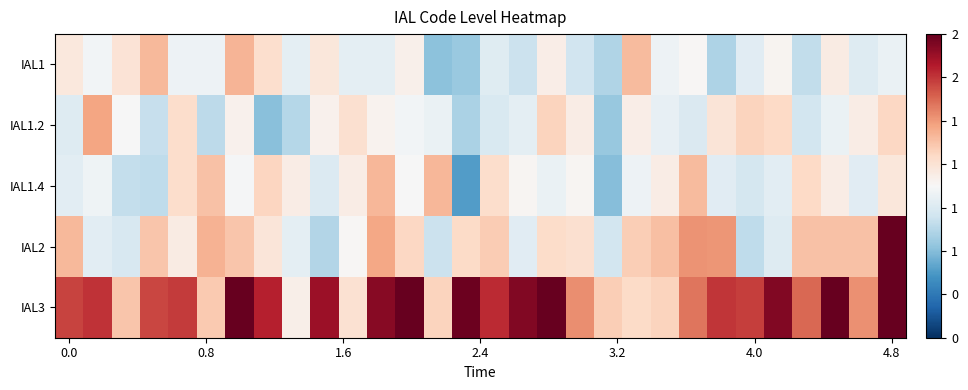

At how many categories does at least one series exceed 1?

30